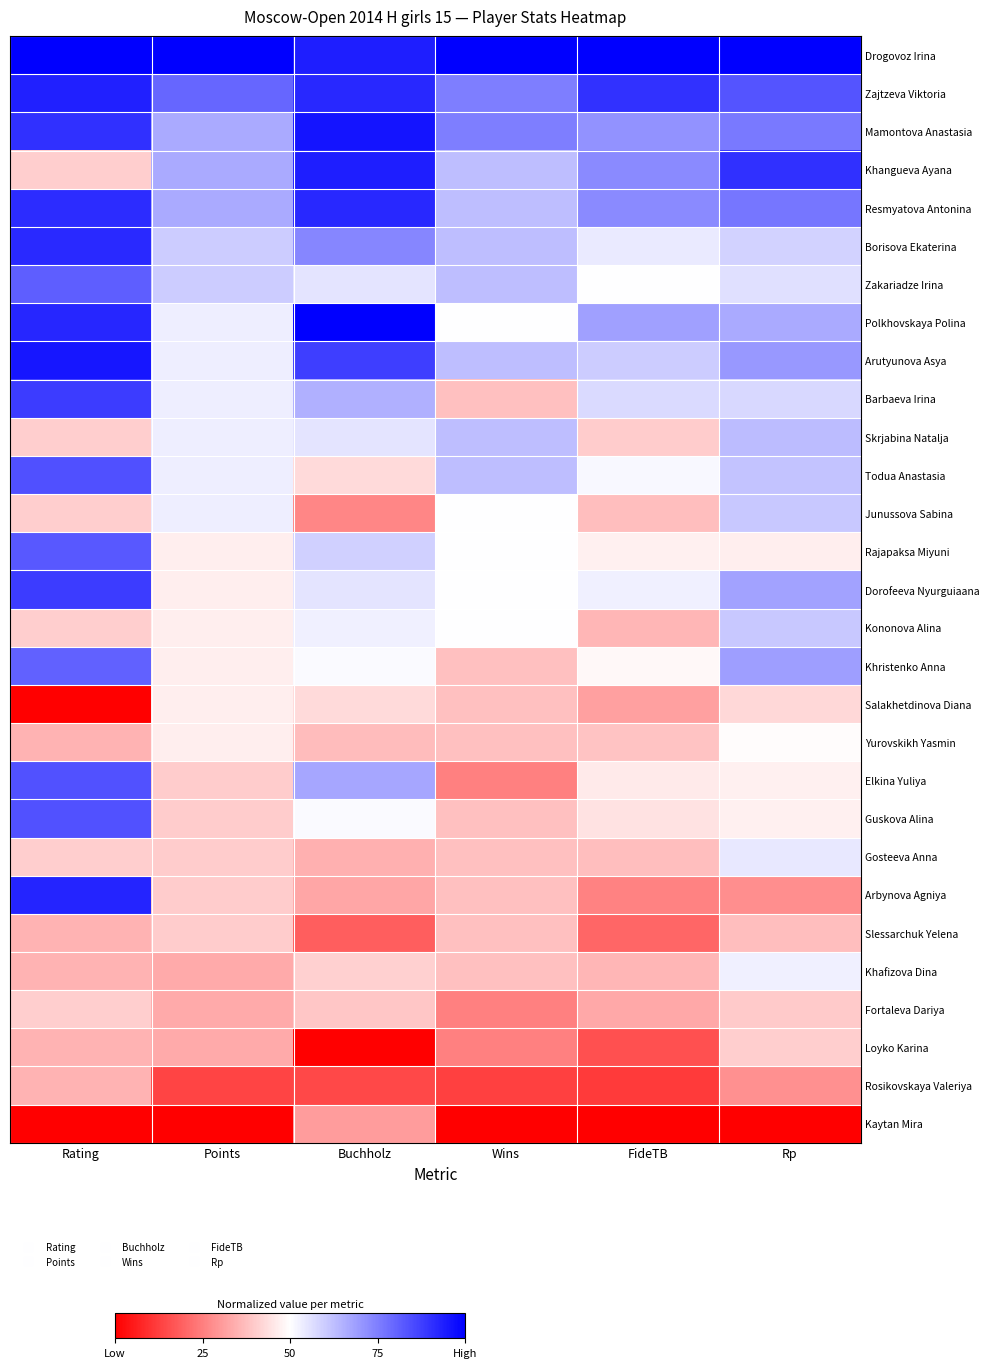

At FideTB, list the series in order from smallest to largest.

Kaytan Mira, Rosikovskaya Valeriya, Loyko Karina, Slessarchuk Yelena, Arbynova Agniya, Salakhetdinova Diana, Fortaleva Dariya, Kononova Alina, Khafizova Dina, Junussova Sabina, Gosteeva Anna, Yurovskikh Yasmin, Skrjabina Natalja, Guskova Alina, Elkina Yuliya, Rajapaksa Miyuni, Khristenko Anna, Zakariadze Irina, Todua Anastasia, Dorofeeva Nyurguiaana, Borisova Ekaterina, Barbaeva Irina, Arutyunova Asya, Polkhovskaya Polina, Mamontova Anastasia, Khangueva Ayana, Resmyatova Antonina, Zajtzeva Viktoria, Drogovoz Irina